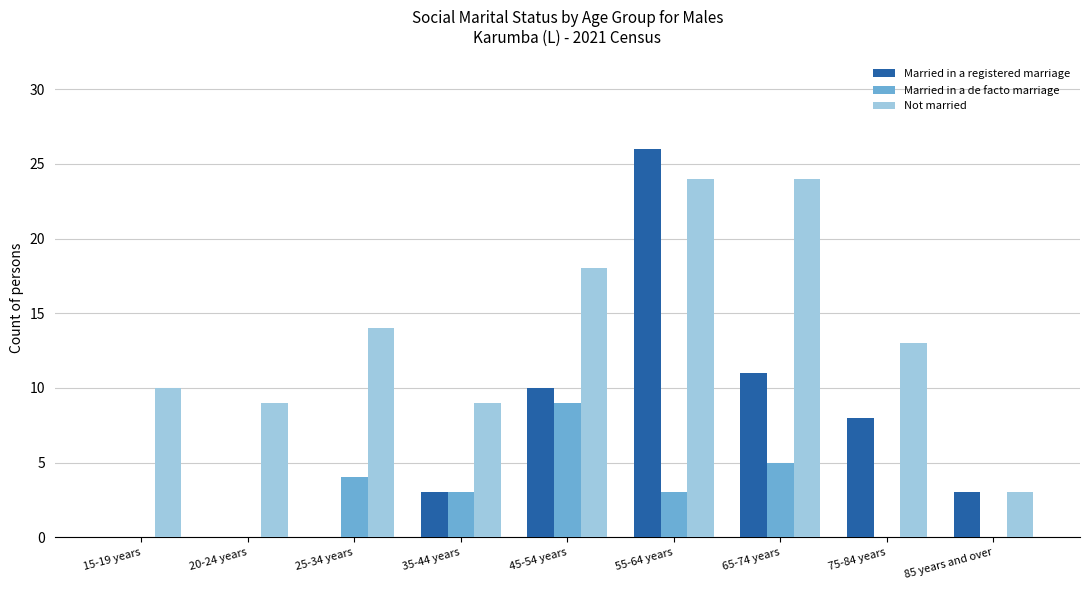

Reading left to right, extract all data points from this chart.

Married in a registered marriage: 0	0	0	3	10	26	11	8	3
Married in a de facto marriage: 0	0	4	3	9	3	5	0	0
Not married: 10	9	14	9	18	24	24	13	3